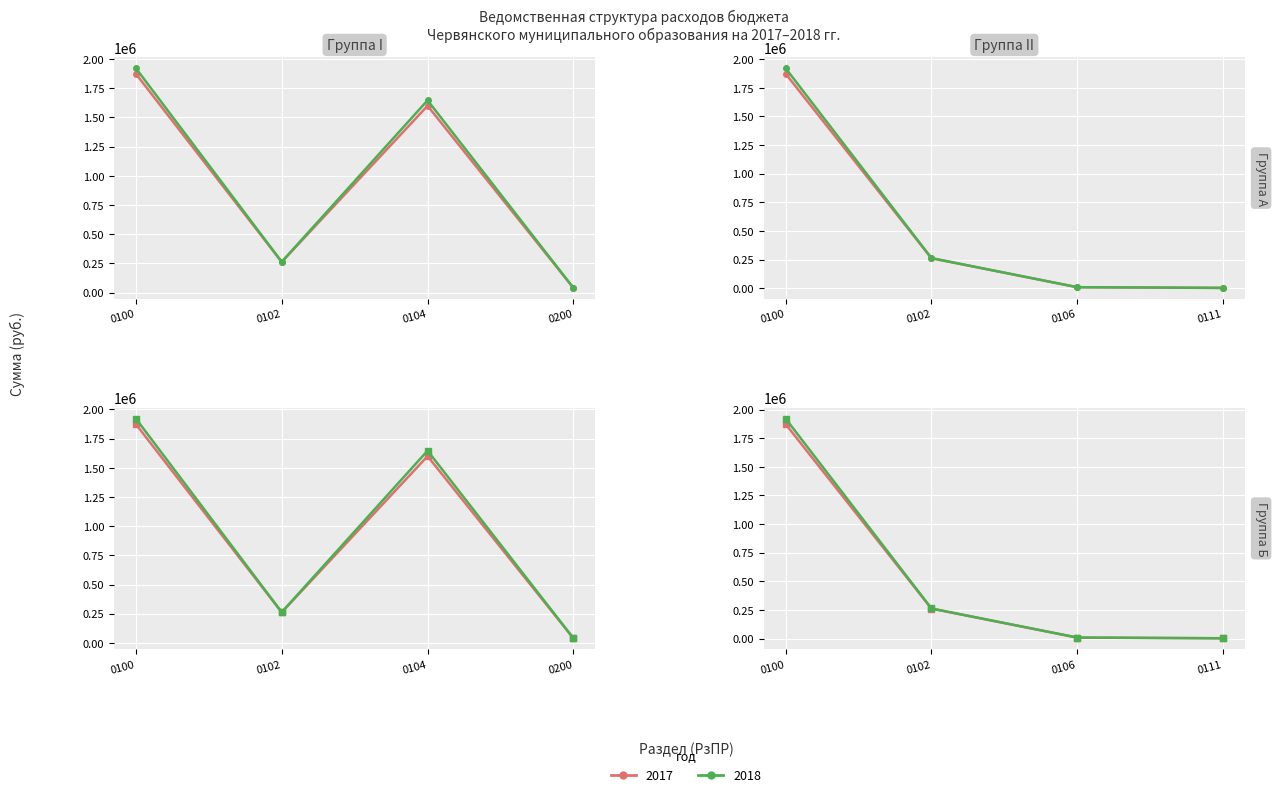

What are all the series names shown in the legend?

2017, 2018